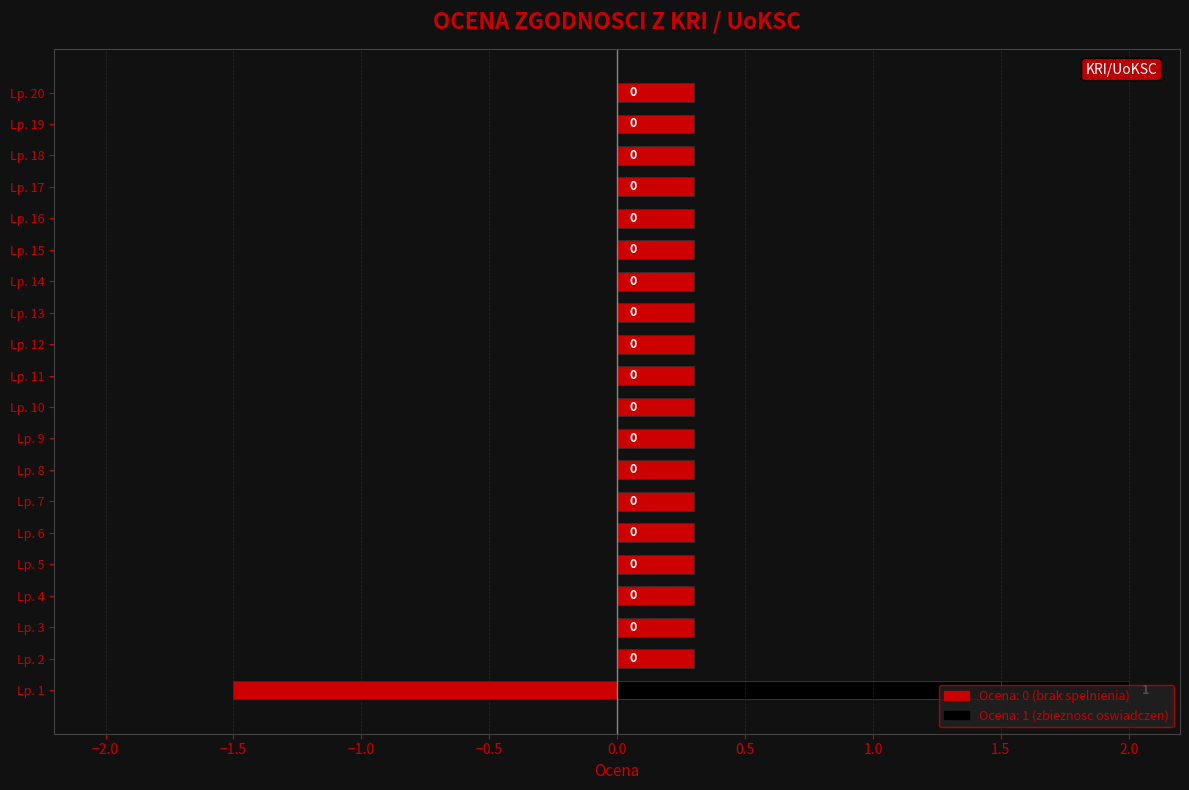

Which series has the largest total across all categories?

Jeden (1)